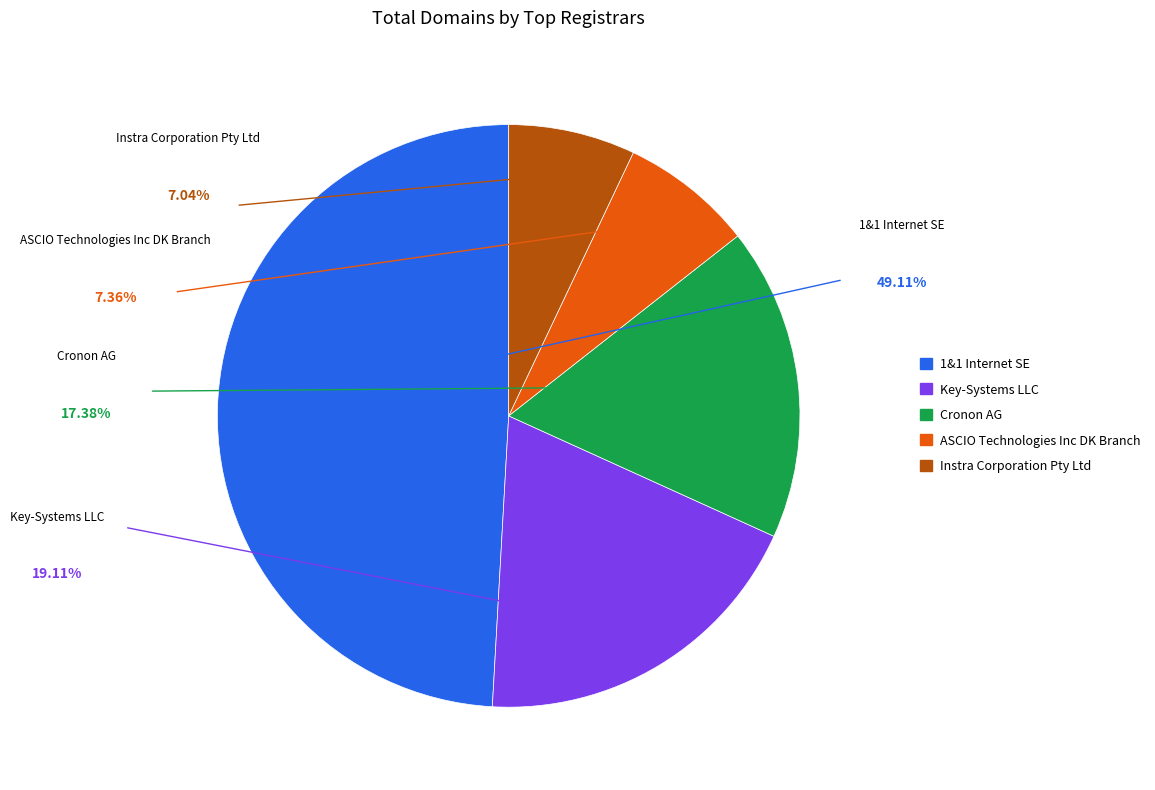

Does any single category account for the majority?

No